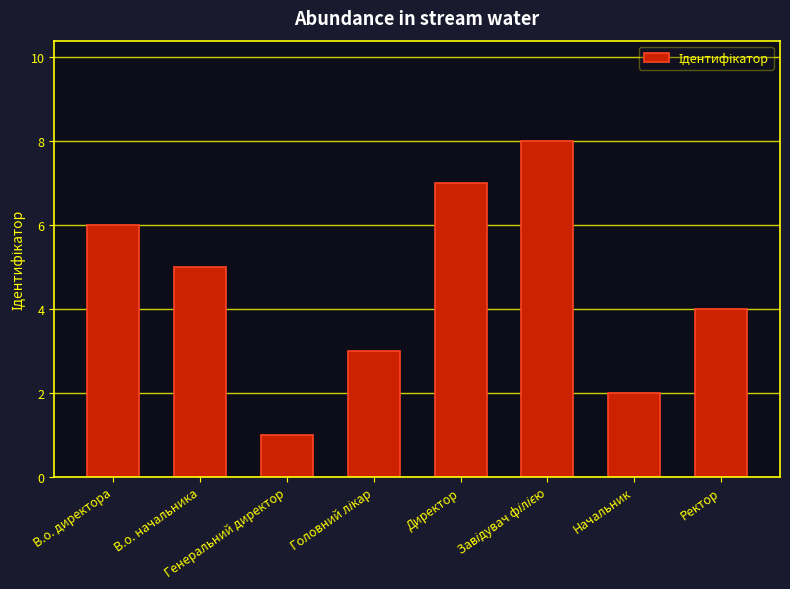

What is the greatest value displayed?

8